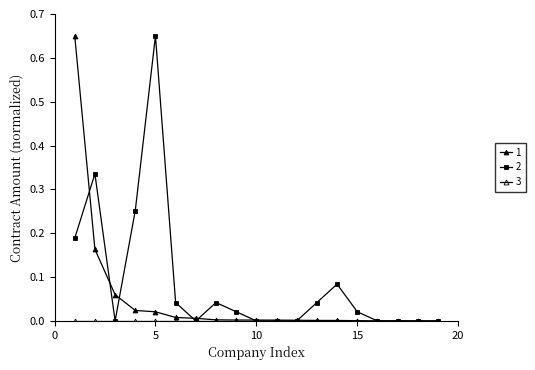

Is this an area chart (filled region under the line)?

No